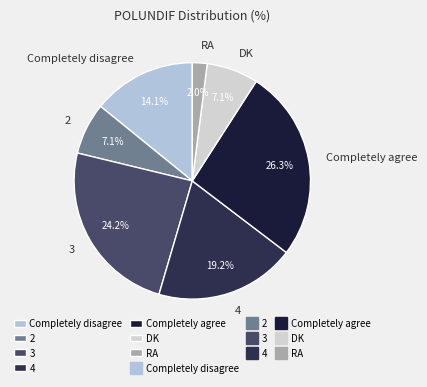

What portion of the pie excludes RA?

98.0%